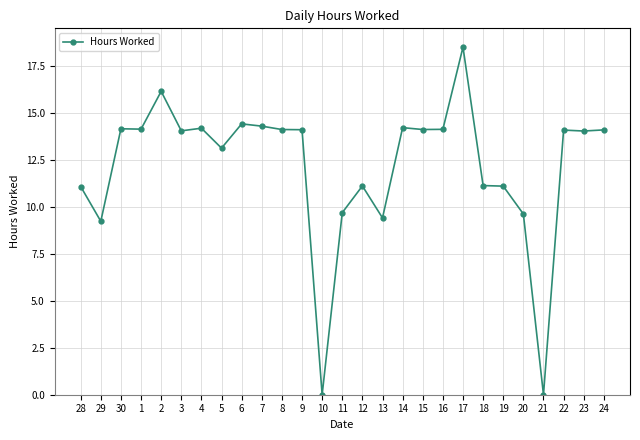

Count the number of categories in the chart.

27